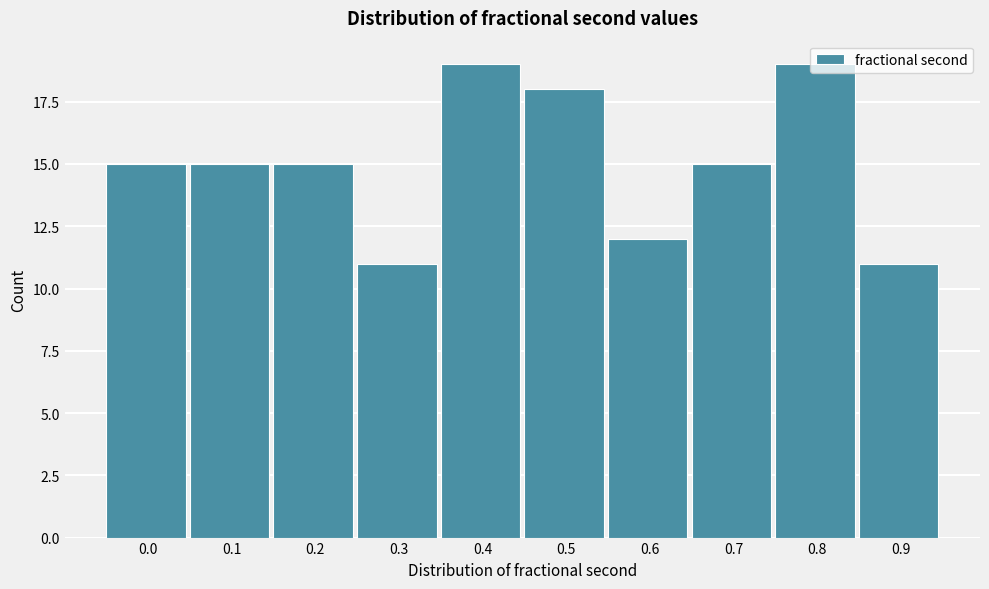

The value at 0.3 is 11. True or false?

True